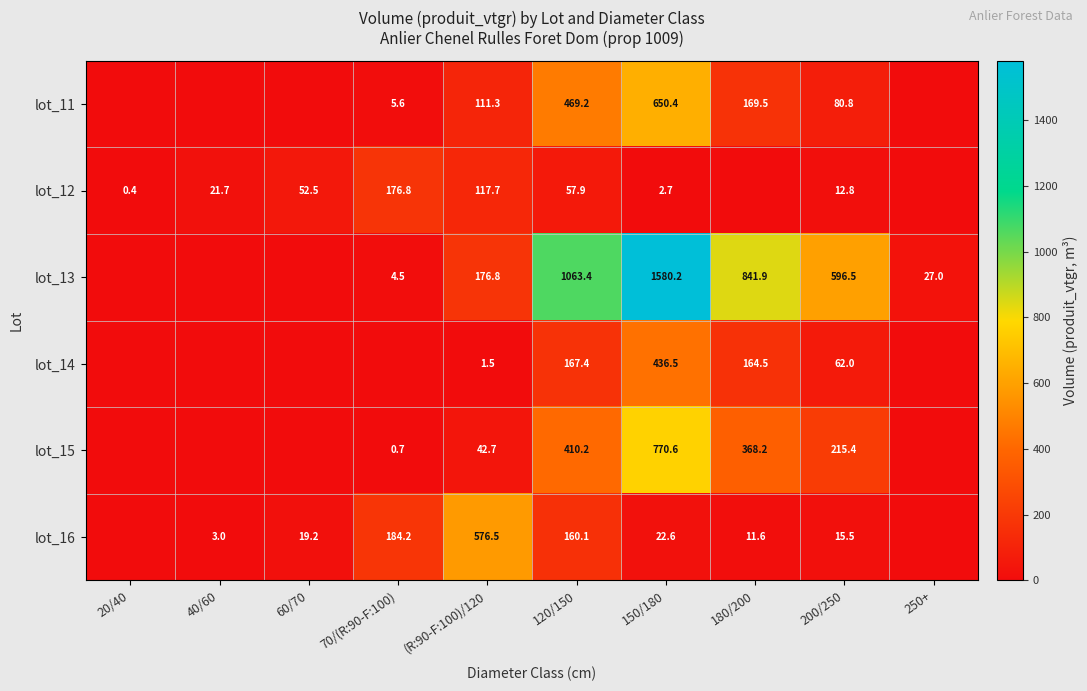

What is the difference between the highest and lowest values at 150/180?

1577.5